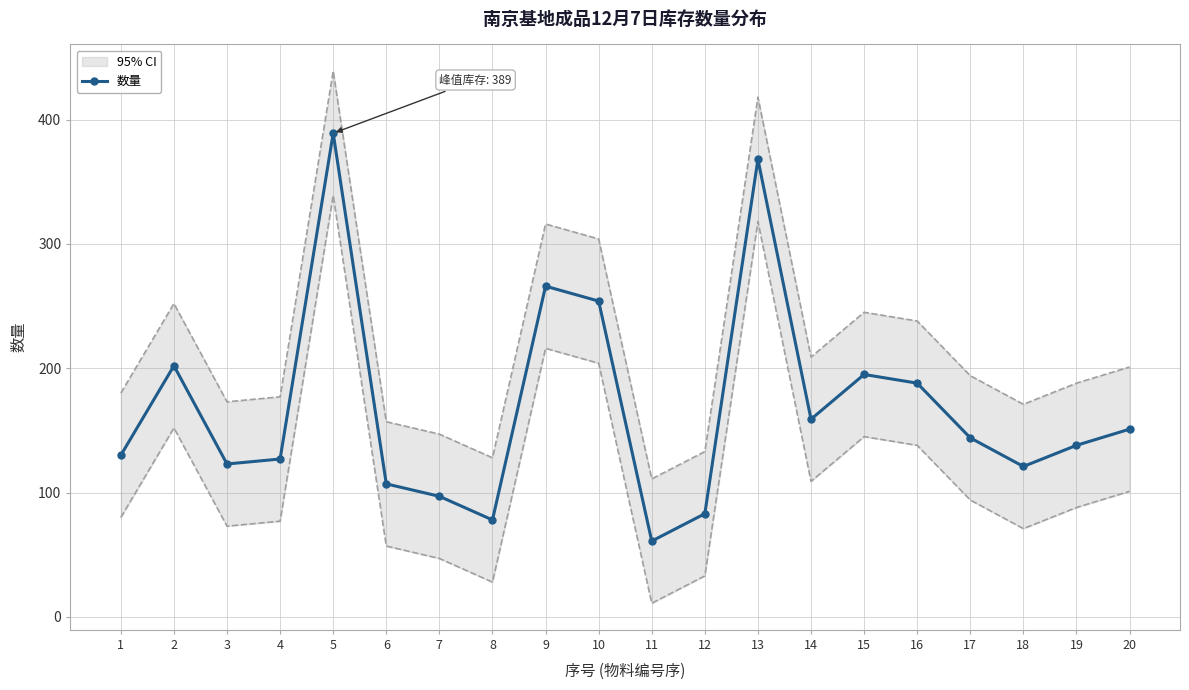

The value at 12 is 50. True or false?

False